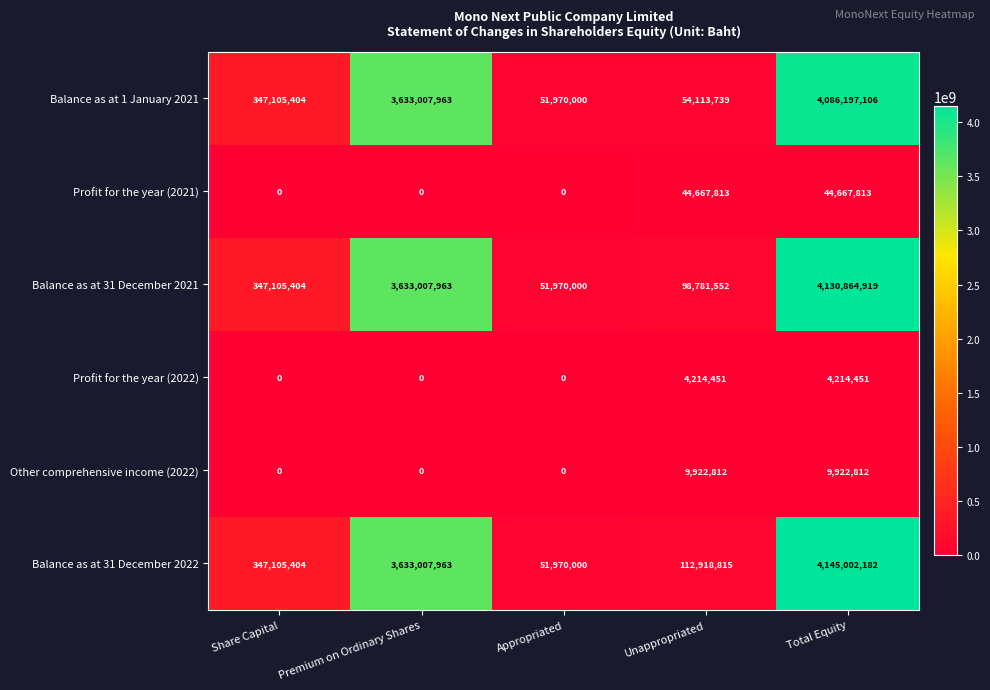

Reading right to left, what are all the values shown in this chart?

Balance as at 1 January 2021: 4086197106	54113739	51970000	3633007963	347105404
Profit for the year (2021): 44667813	44667813	0	0	0
Balance as at 31 December 2021: 4130864919	98781552	51970000	3633007963	347105404
Profit for the year (2022): 4214451	4214451	0	0	0
Other comprehensive income (2022): 9922812	9922812	0	0	0
Balance as at 31 December 2022: 4145002182	112918815	51970000	3633007963	347105404